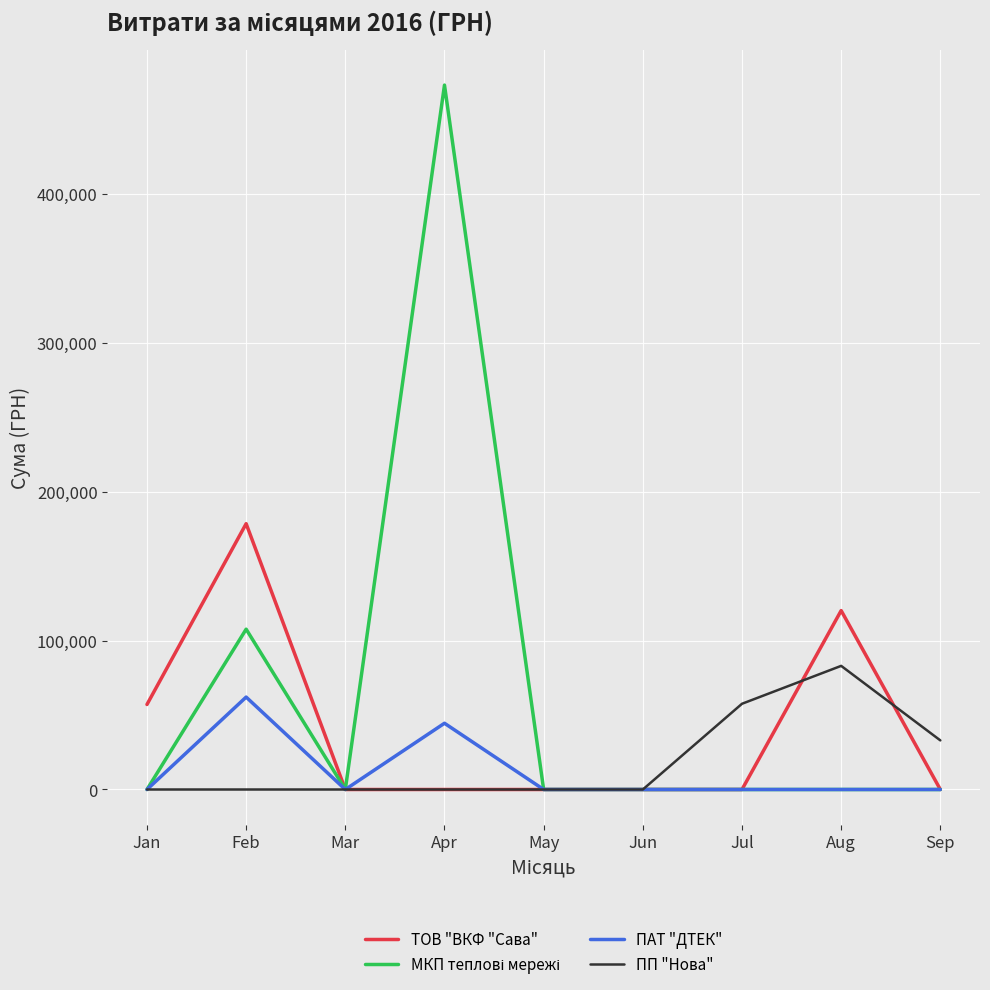

Which series changed the most between Jan and Aug?

ПП "Нова"